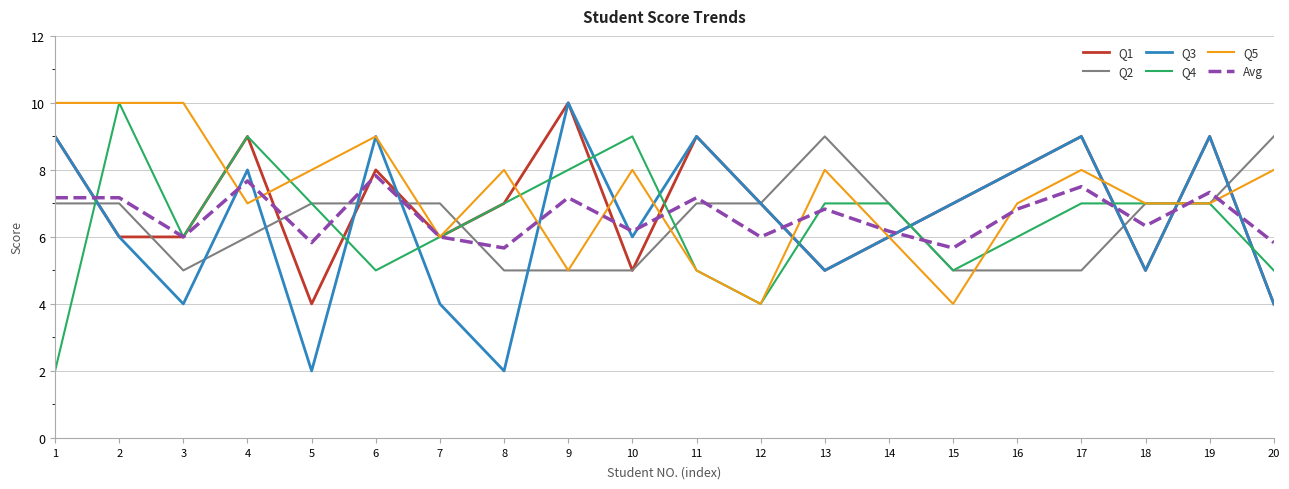

What is the sum of the Q3 values at 10 and 7?

10.0